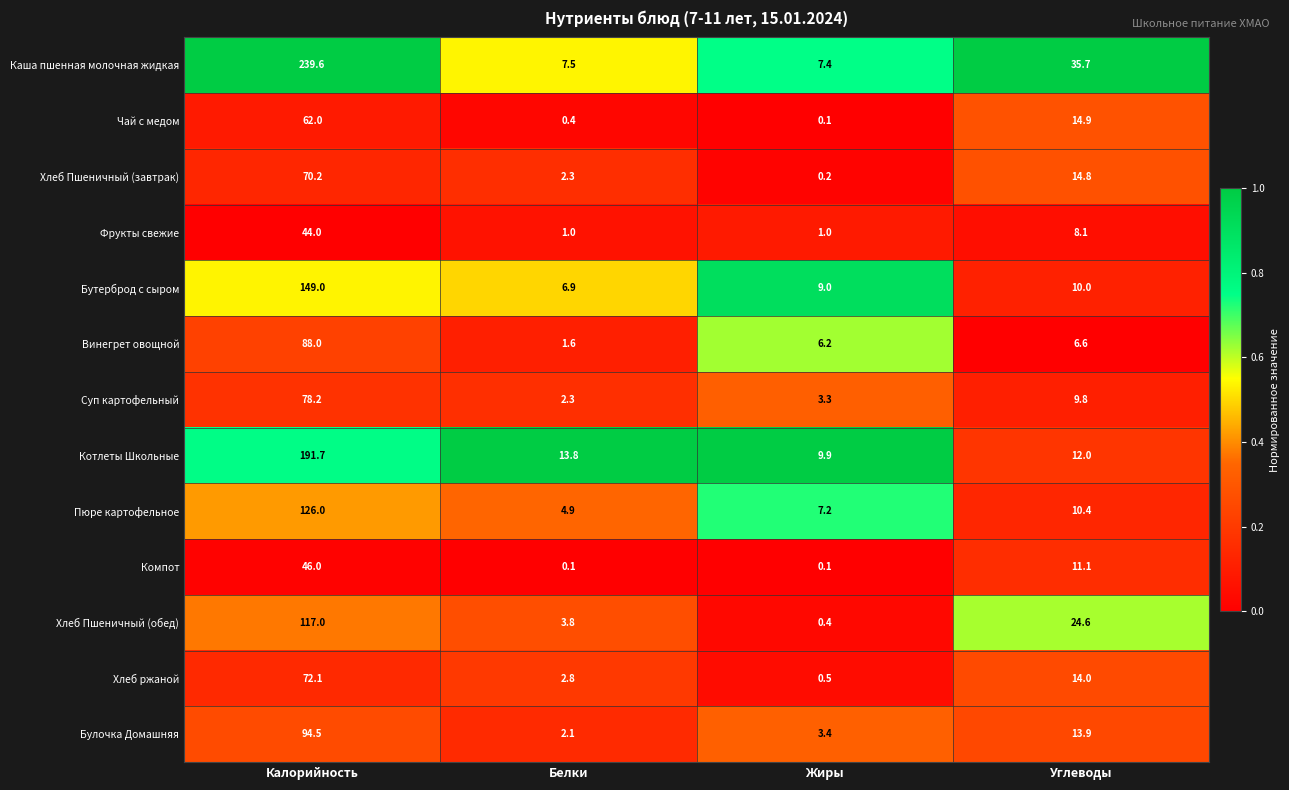

Rank the series by their maximum value, from highest to lowest.

Каша пшенная молочная жидкая, Котлеты Школьные, Бутерброд с сыром, Пюре картофельное, Хлеб Пшеничный (обед), Булочка Домашняя, Винегрет овощной, Суп картофельный, Хлеб ржаной, Хлеб Пшеничный (завтрак), Чай с медом, Компот, Фрукты свежие